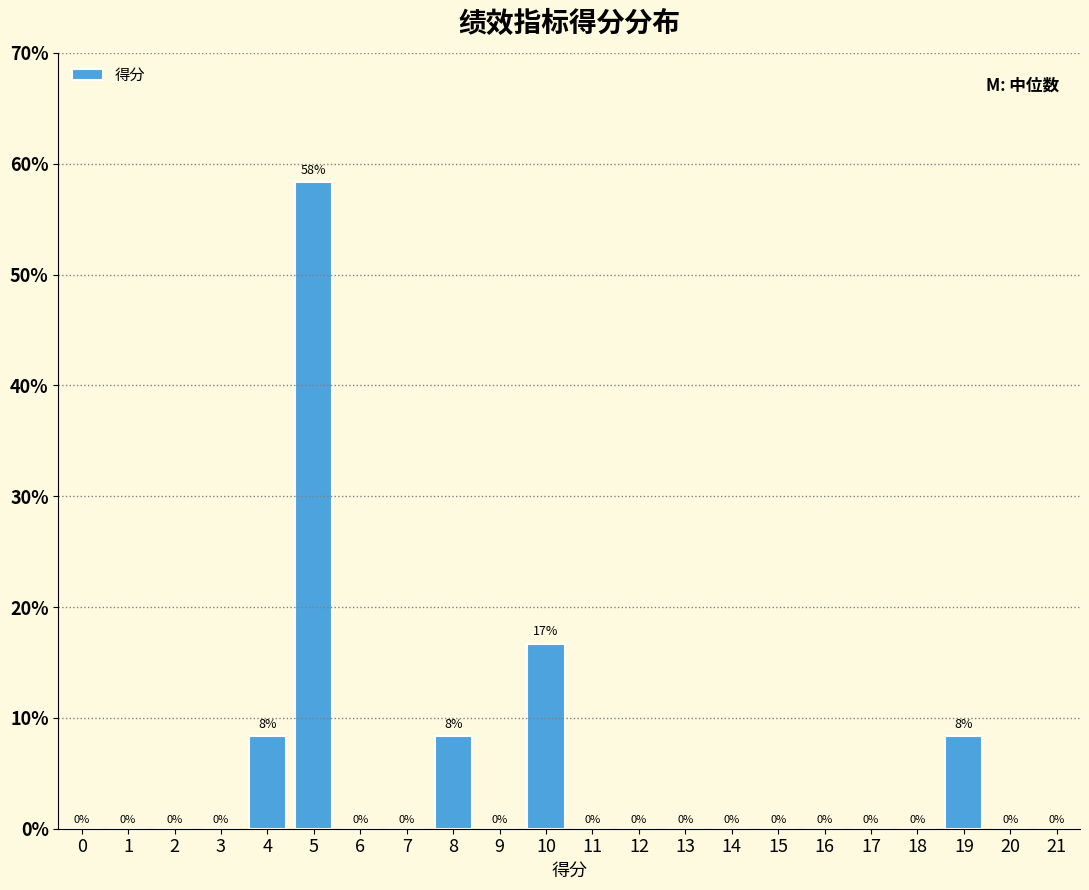

The value at 12 is -23.5. True or false?

False